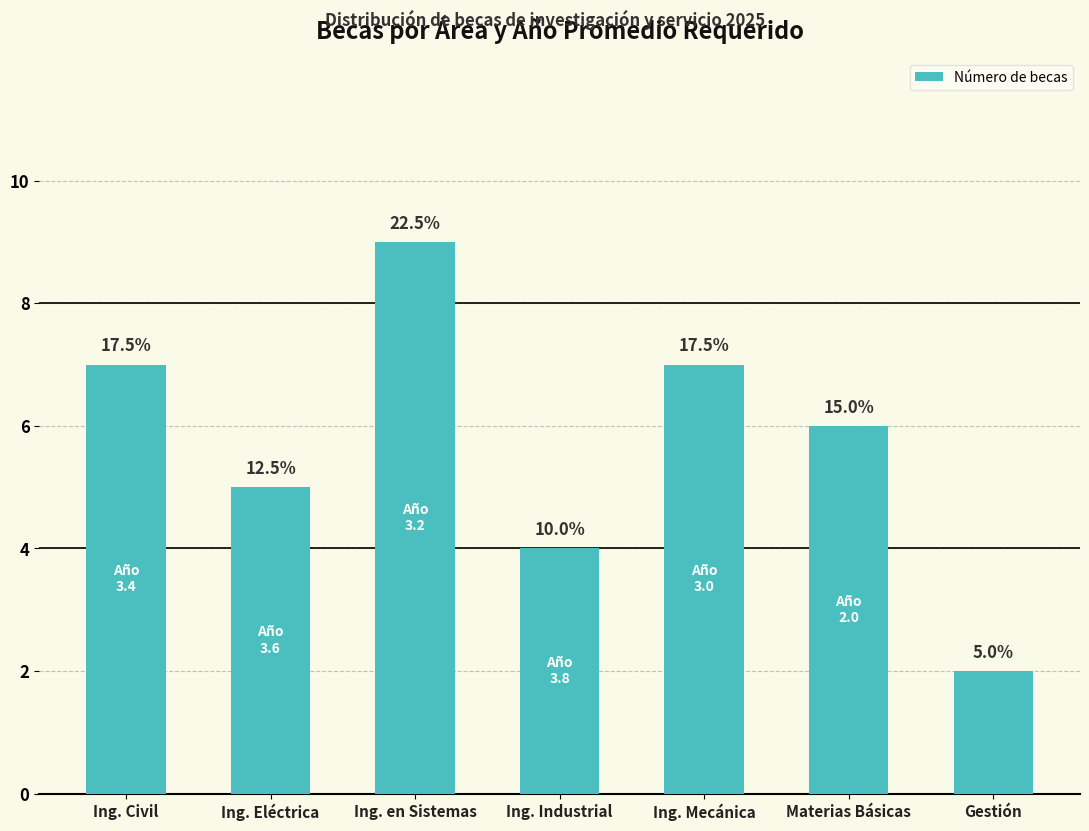

How many bars are there in total?

7